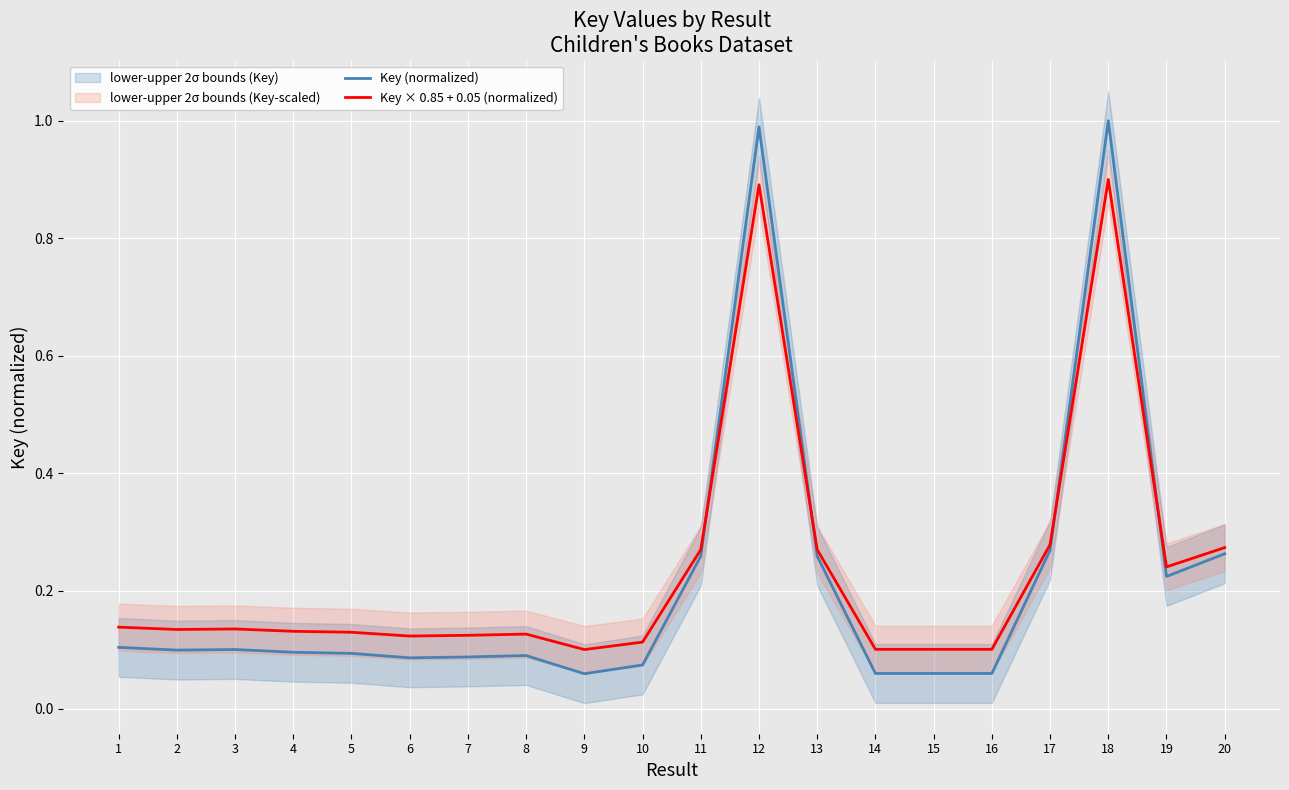

The Key (normalized) series shows 1.0 at 12. True or false?

True